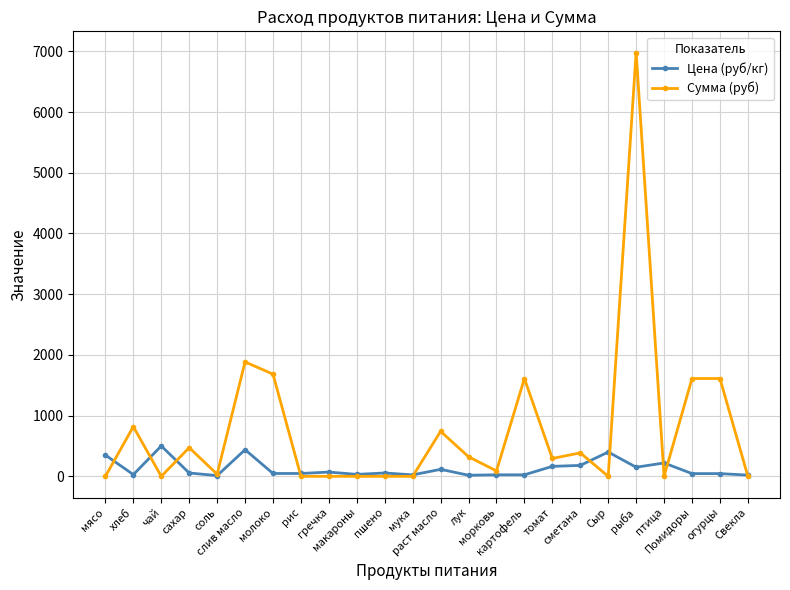

What is the spread (max minus min) of values at макароны?

32.0